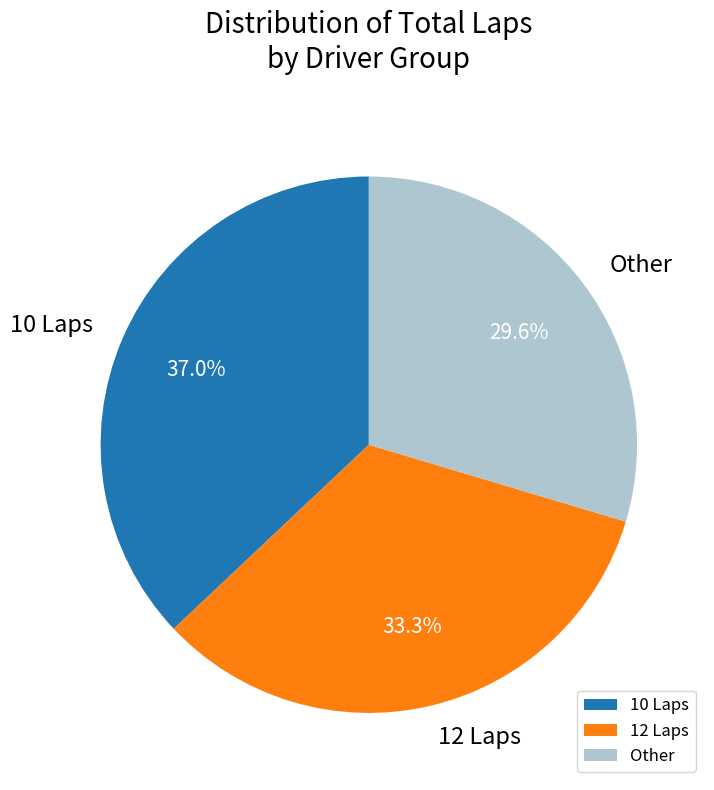

Does any single category account for the majority?

No